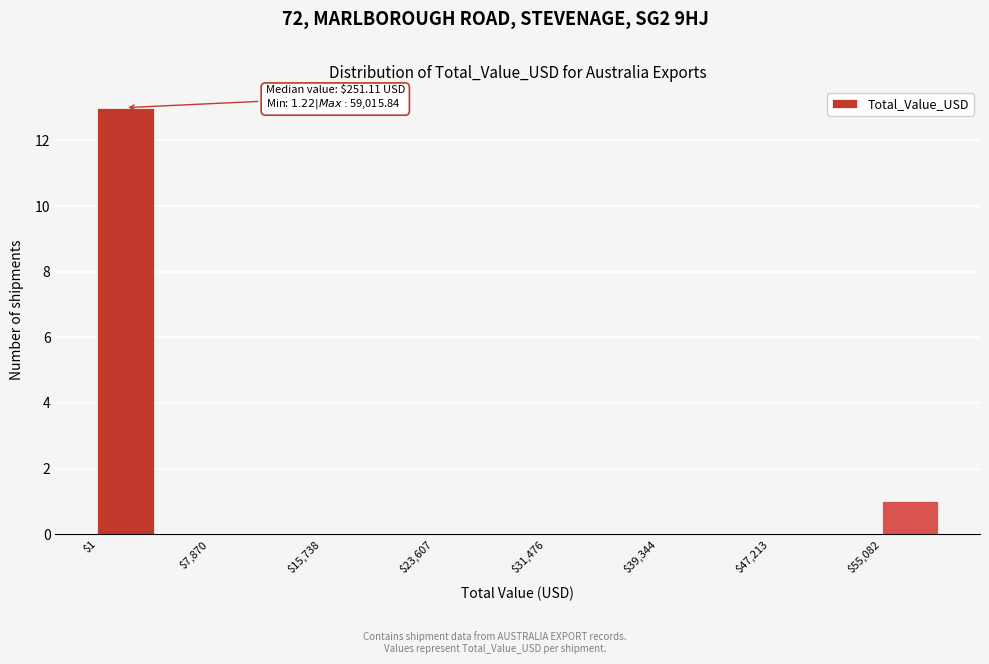

Around what value on the x-axis is the tallest bar? Give the approximate position of its centre, as read against the axis.

2000